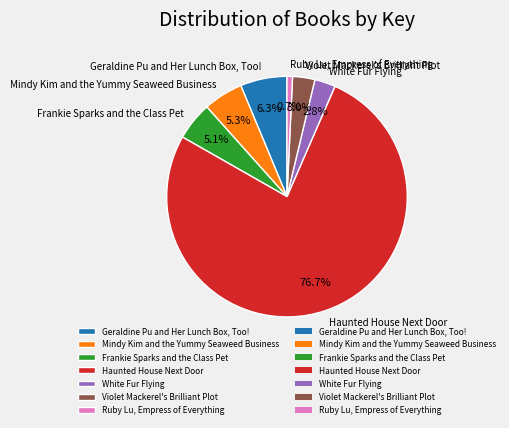

Which category has the smallest portion of the pie?

Ruby Lu, Empress of Everything